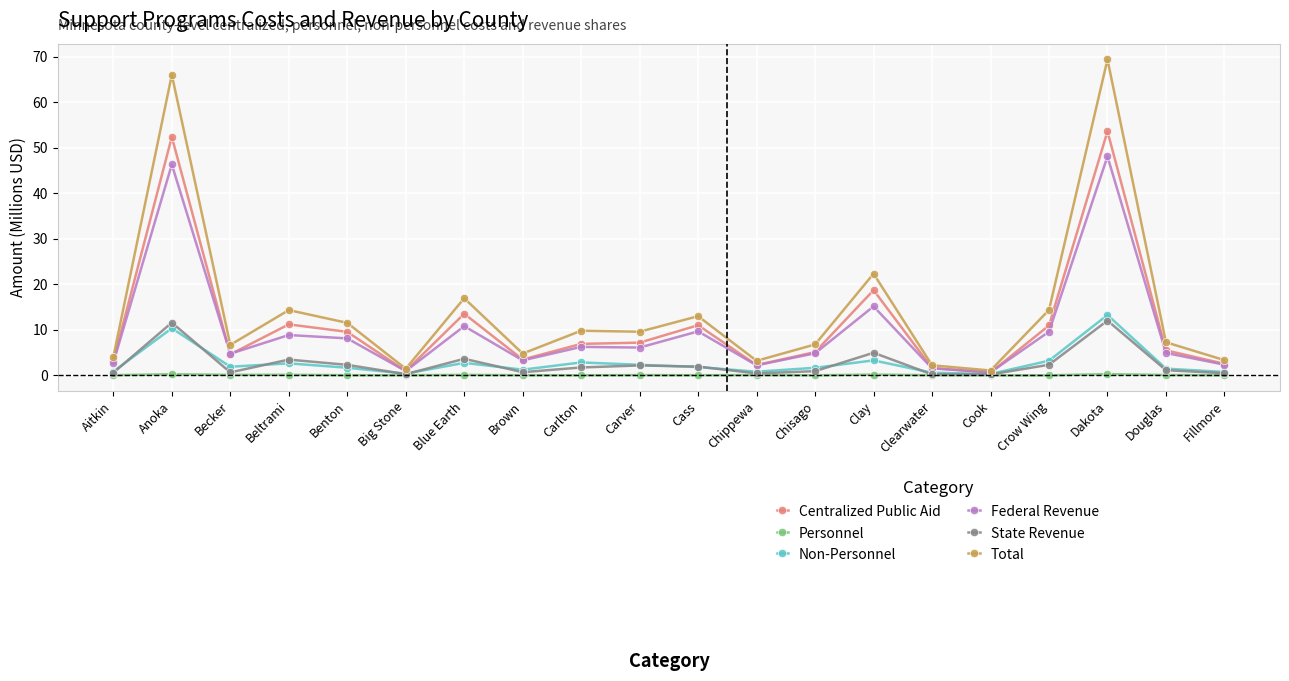

What is the label of the 14th point from the left?

Clay